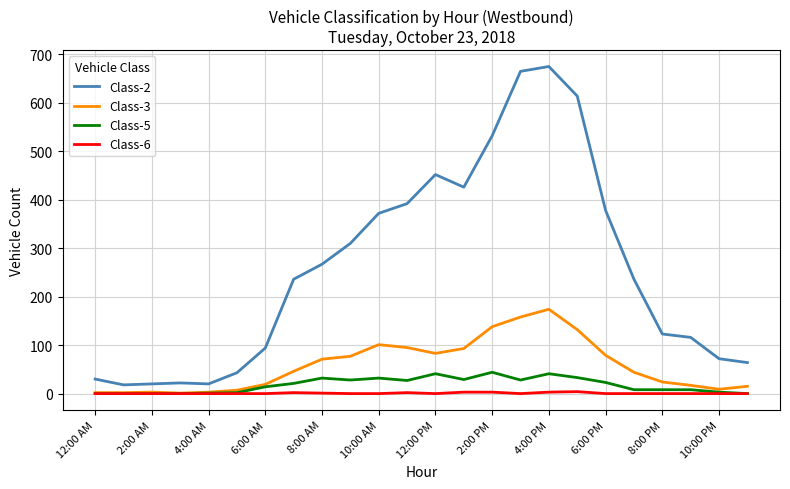

How many values in the Class-5 series are below 21?

12